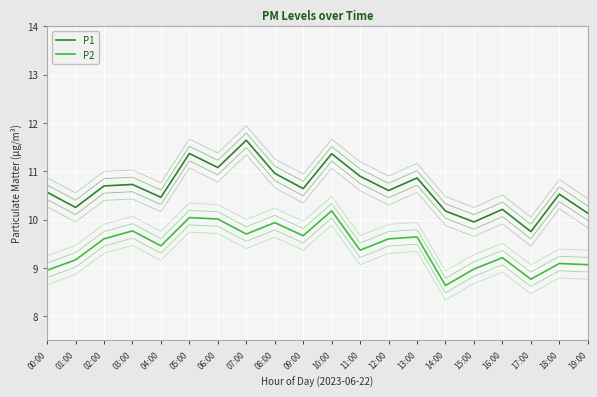

What is the difference between the highest and lowest values at 06:00?

1.1